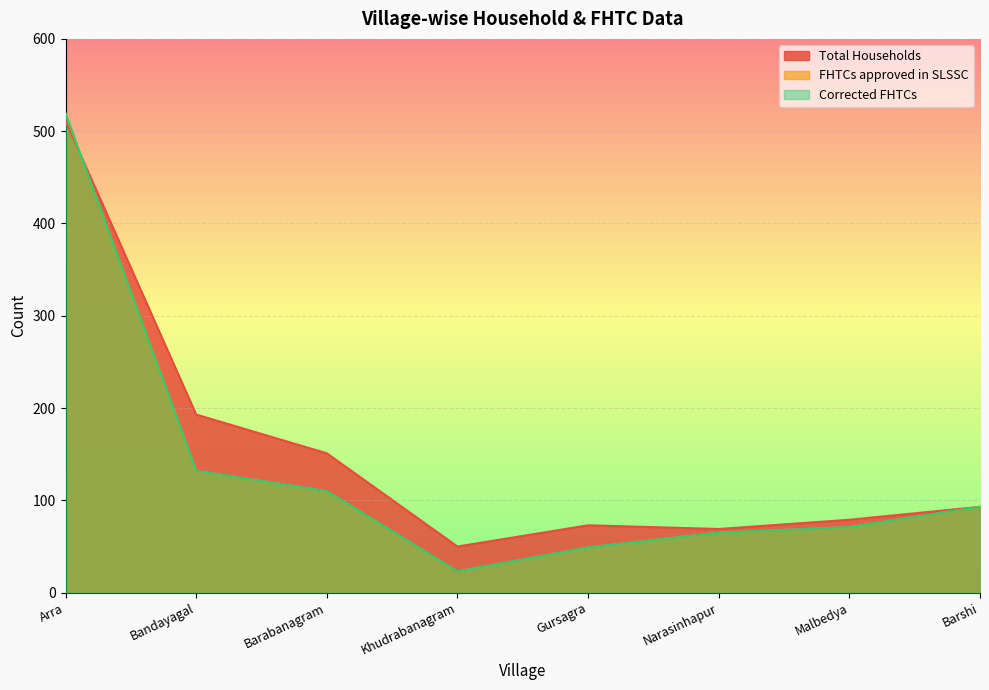

Between Malbedya and Barabanagram, which is larger?

Barabanagram